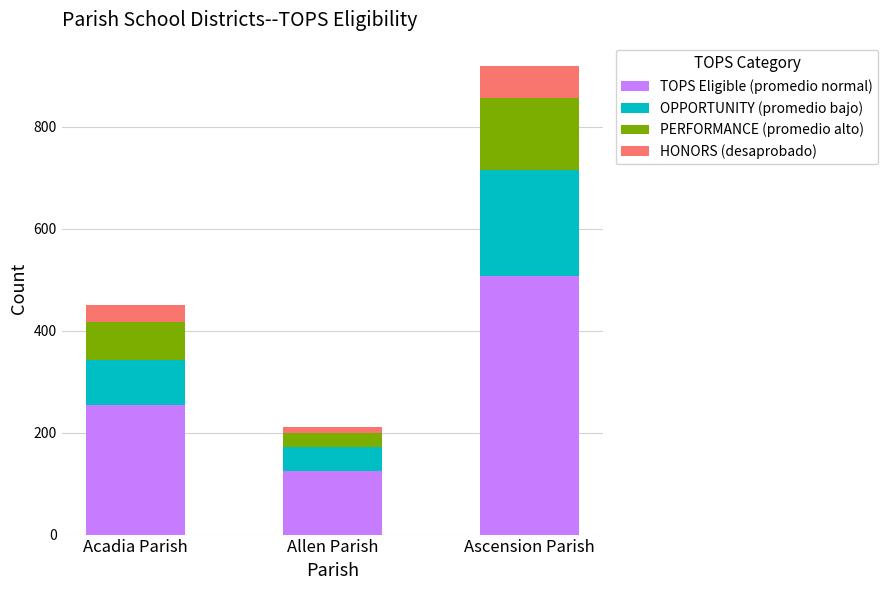

The TOPS Eligible (promedio normal) series shows 213 at Ascension Parish. True or false?

False